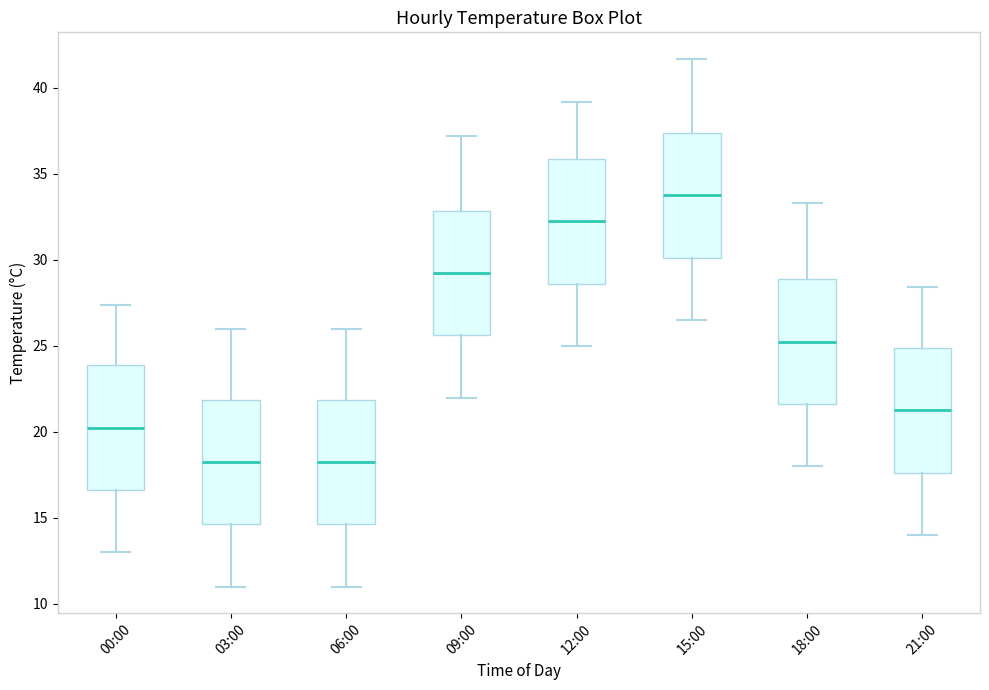

Reading left to right, transcribe this box plot: for each box, give where its median line is, the range the box spans, and where its two whiskers end, as read against the y-axis. The values are not printed on the chart, so give them approximately, as read against the axis.

00:00: median 20.5, box 16.5 to 24.0, whiskers 13.0 to 27.5
03:00: median 18.5, box 14.5 to 22.0, whiskers 11.0 to 26.0
06:00: median 18.5, box 14.5 to 22.0, whiskers 11.0 to 26.0
09:00: median 29.5, box 25.5 to 33.0, whiskers 22.0 to 37.0
12:00: median 32.5, box 28.5 to 36.0, whiskers 25.0 to 39.0
15:00: median 34.0, box 30.0 to 37.5, whiskers 26.5 to 41.5
18:00: median 25.5, box 21.5 to 29.0, whiskers 18.0 to 33.5
21:00: median 21.5, box 17.5 to 25.0, whiskers 14.0 to 28.5